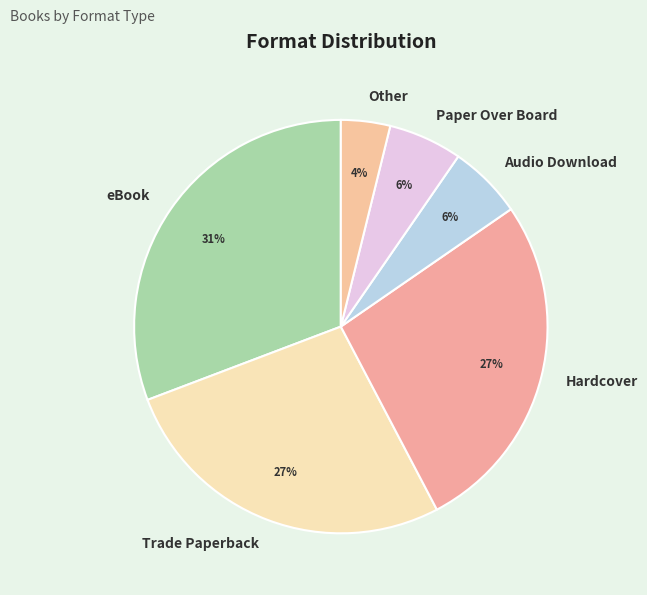

True or false: Other accounts for 17% of the total.

False